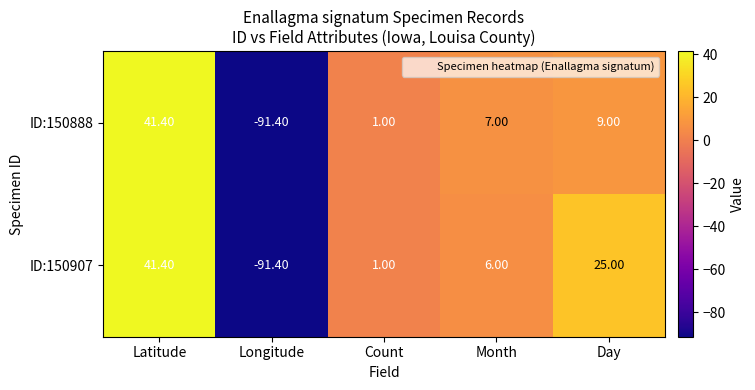

How many series are shown in this chart?

2